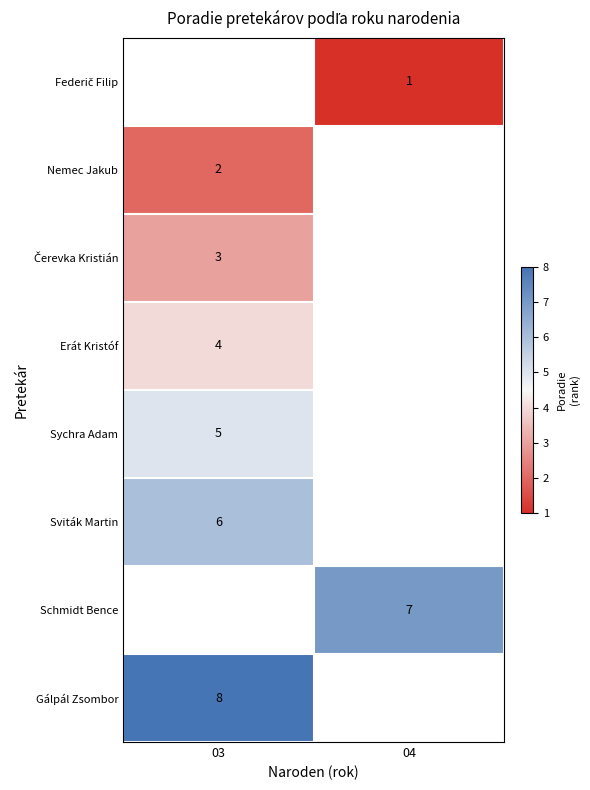

What is the spread (max minus min) of values at 04?

6.0